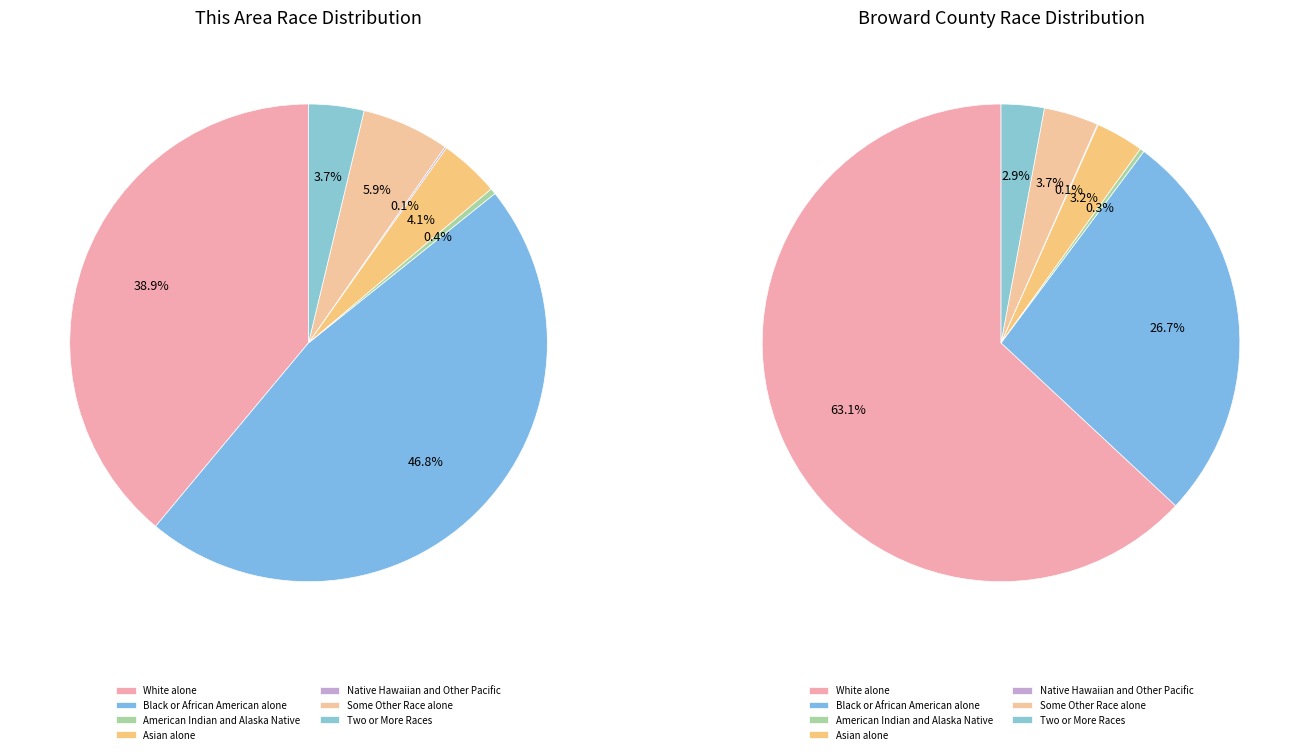

The This Area Race slice represents 74% of the pie. True or false?

False